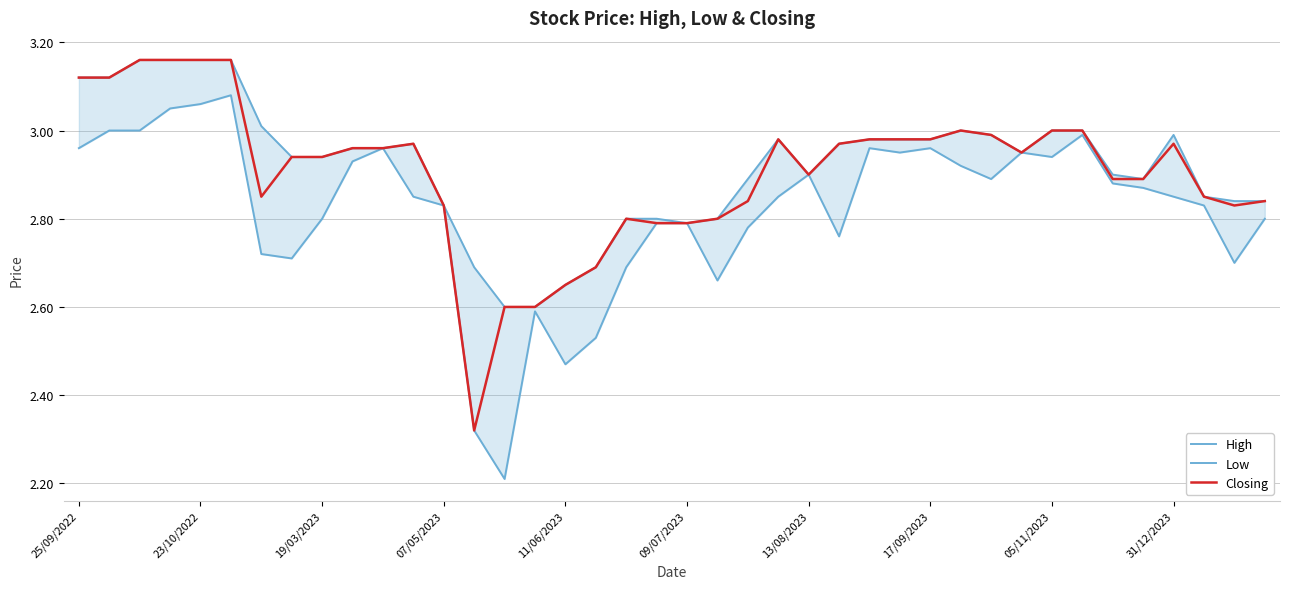

The Closing series shows 4.8 at 17/09/2023. True or false?

False